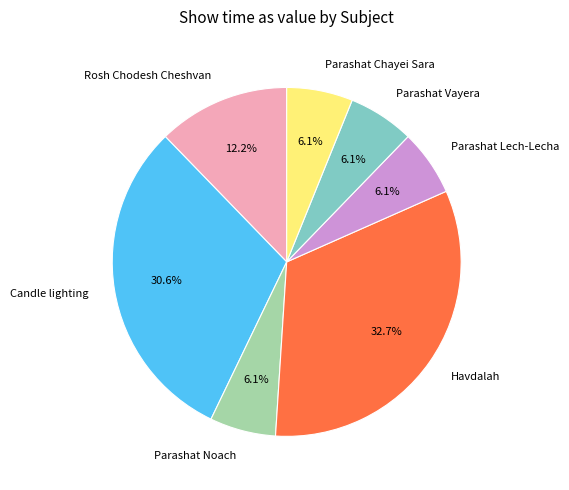

What percentage do Havdalah and Parashat Chayei Sara together represent?

38.8%